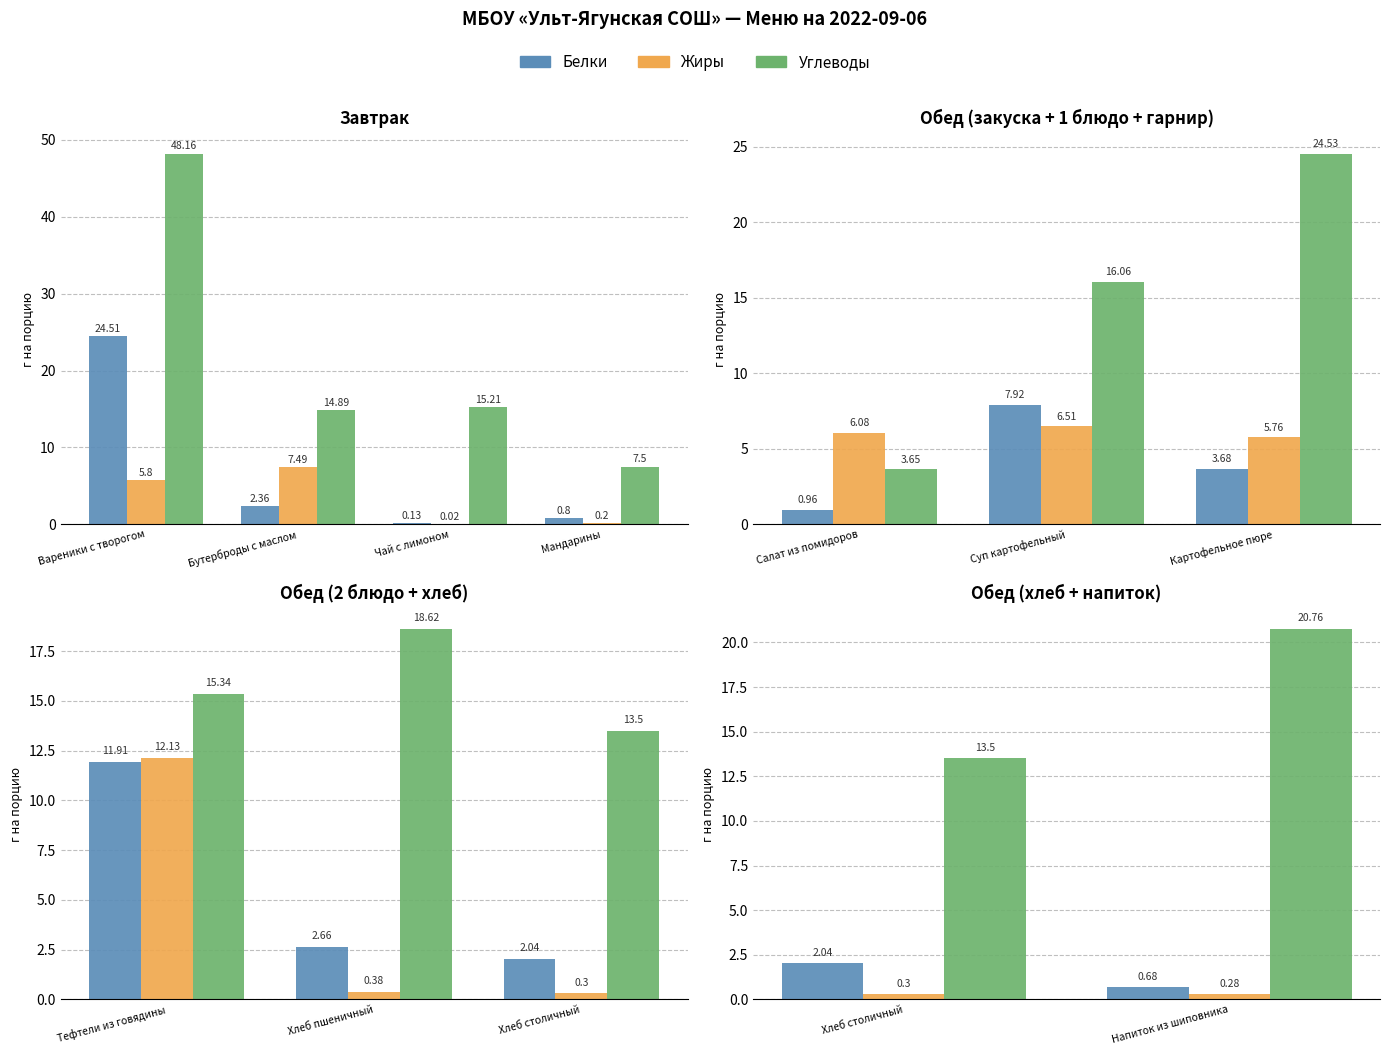

What are all the series names shown in the legend?

Белки, Жиры, Углеводы